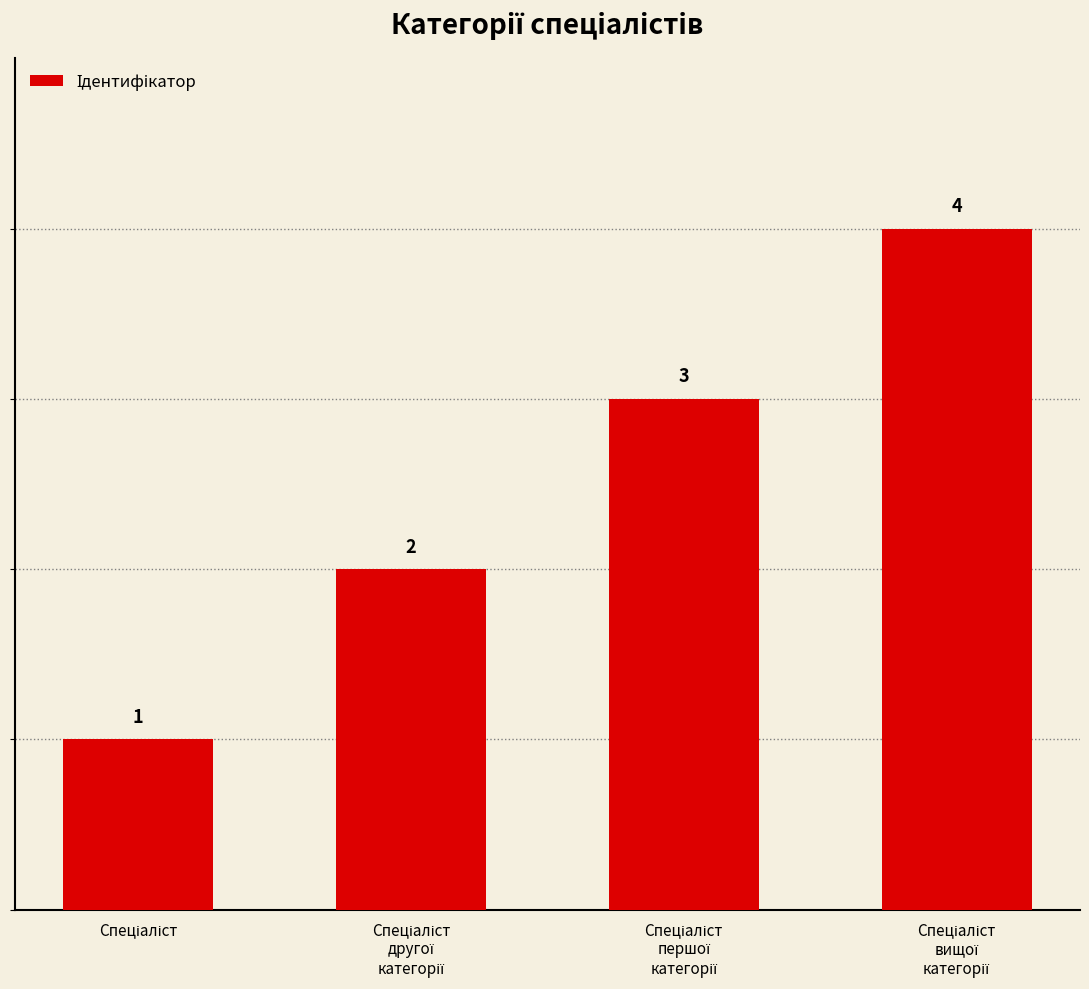

Reading left to right, extract all data points from this chart.

1	2	3	4